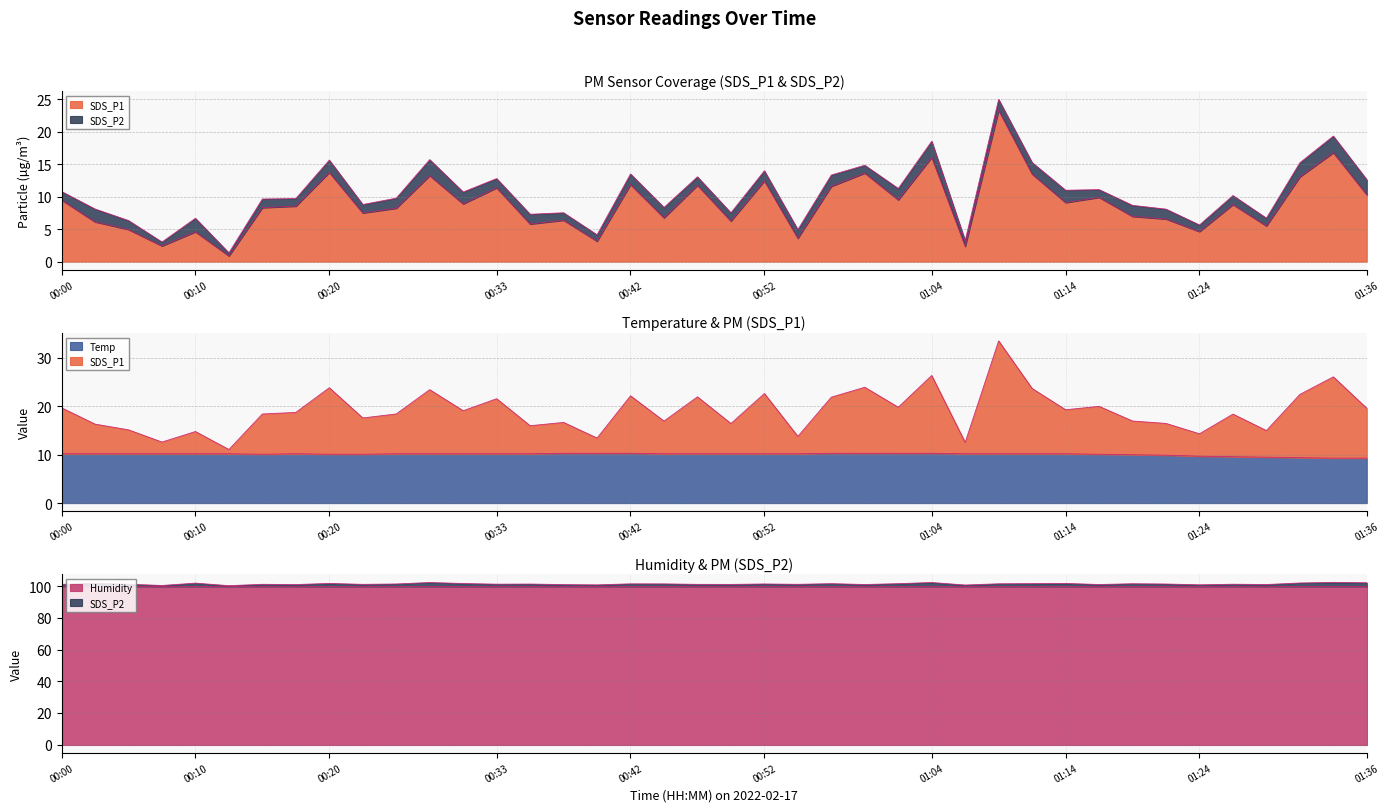

How many data points in SDS_P2 are above 101?

35